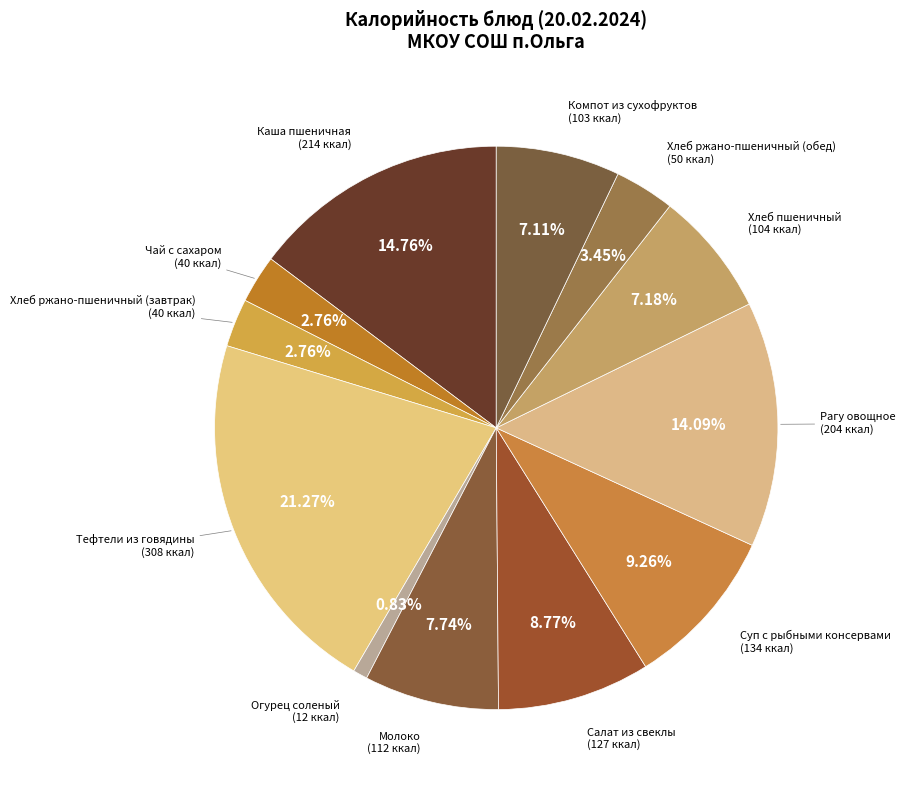

Count the number of slices in the pie.

12